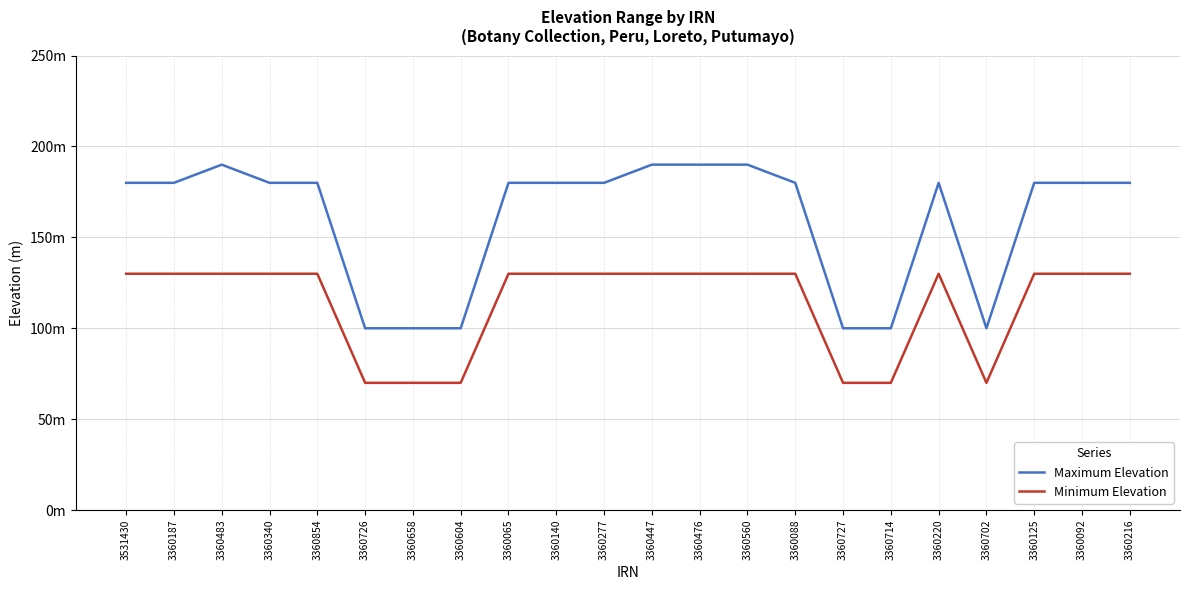

How many Minimum Elevation values are between 70 and 130?

22